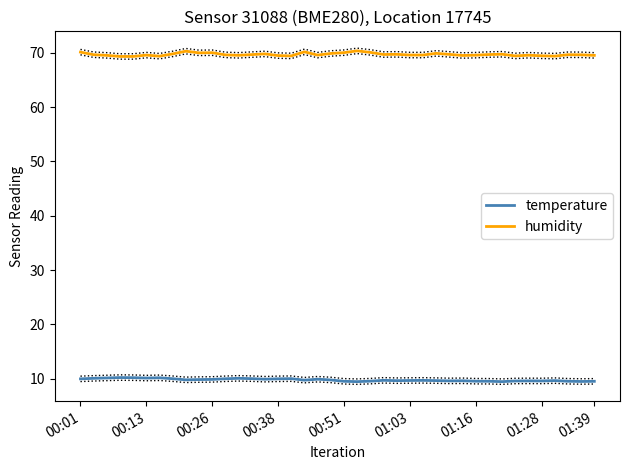

What is the difference between the maximum and minimum values in the humidity series?

1.0